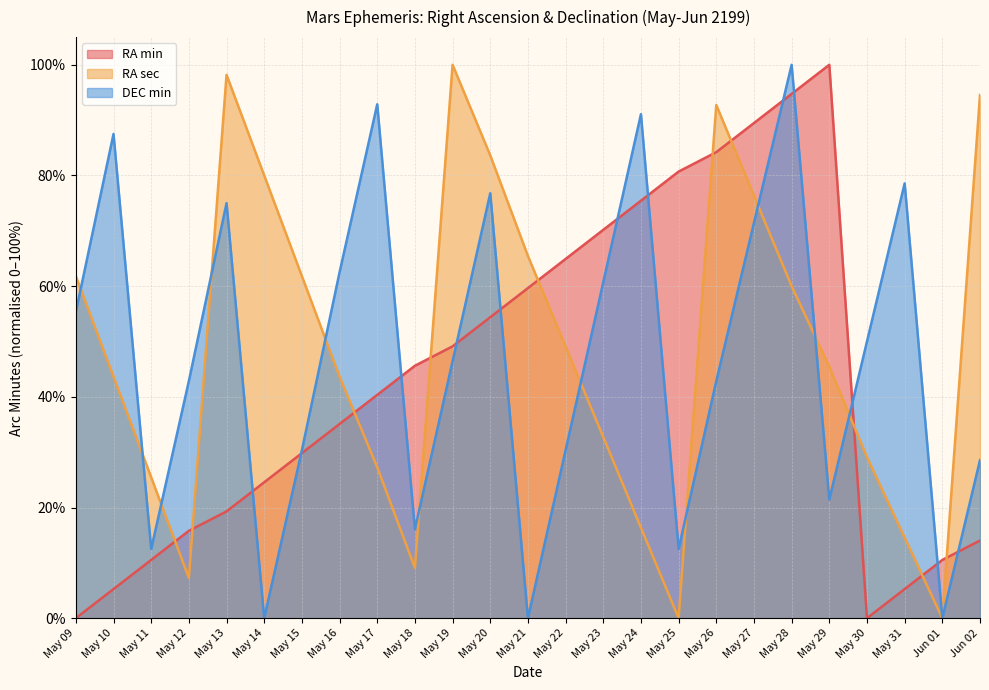

What are all the series names shown in the legend?

RA min, RA sec, DEC min